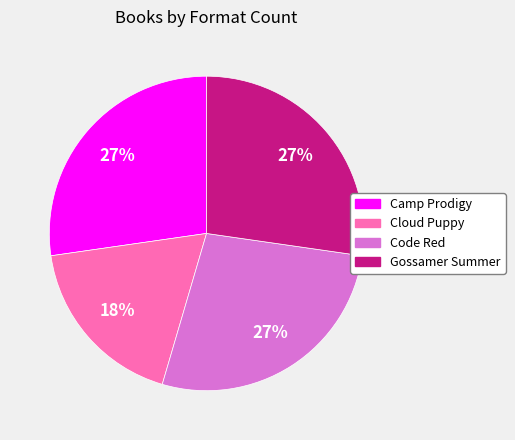

What is the smallest slice in the pie chart?

Cloud Puppy